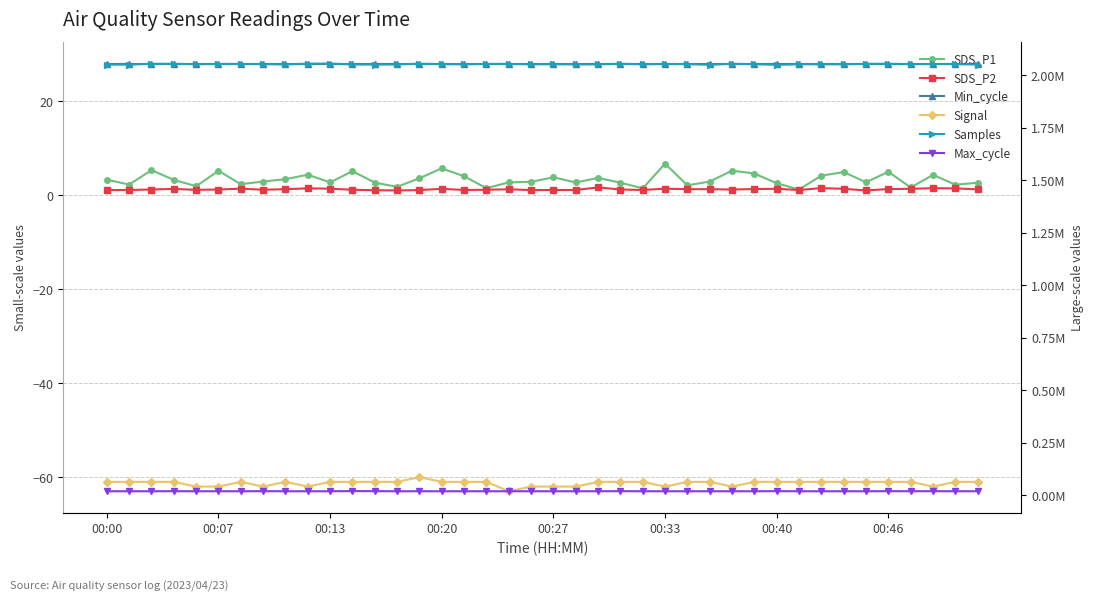

Which series has the largest total across all categories?

Samples